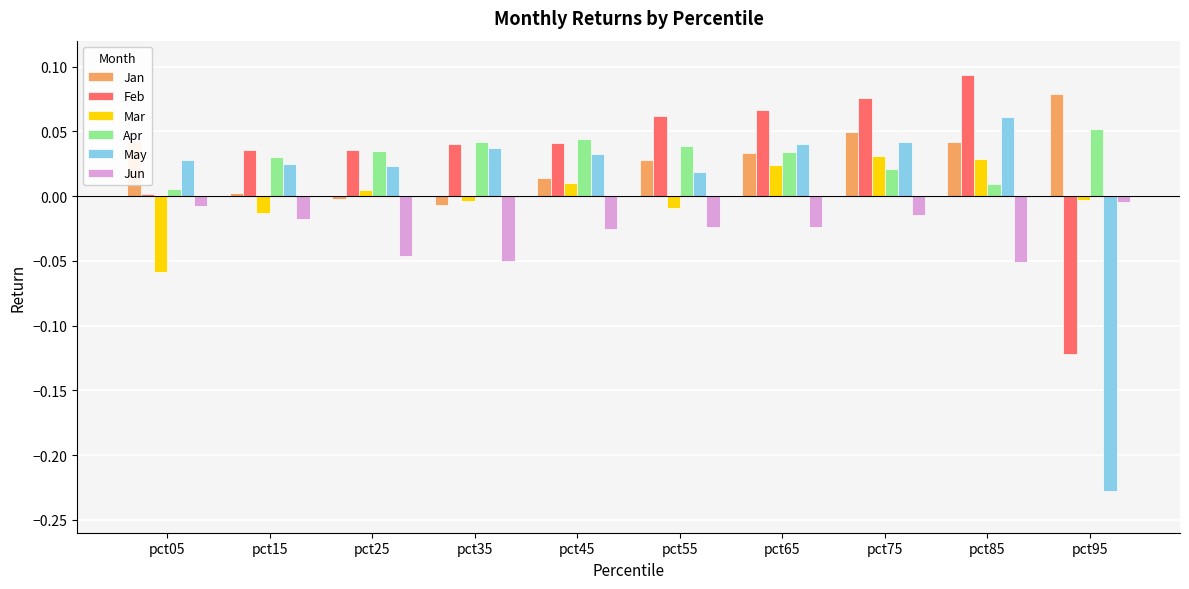

What are all the series names shown in the legend?

Jan, Feb, Mar, Apr, May, Jun